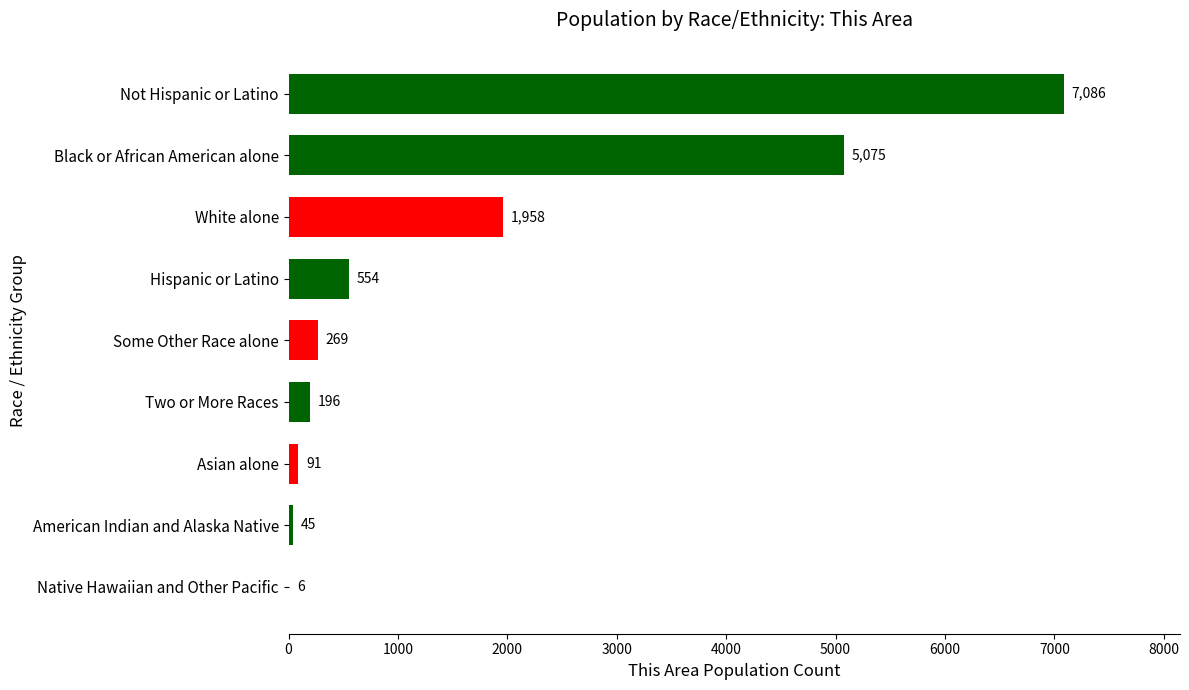

What is the change in value from Hispanic or Latino to Native Hawaiian and Other Pacific?

-548